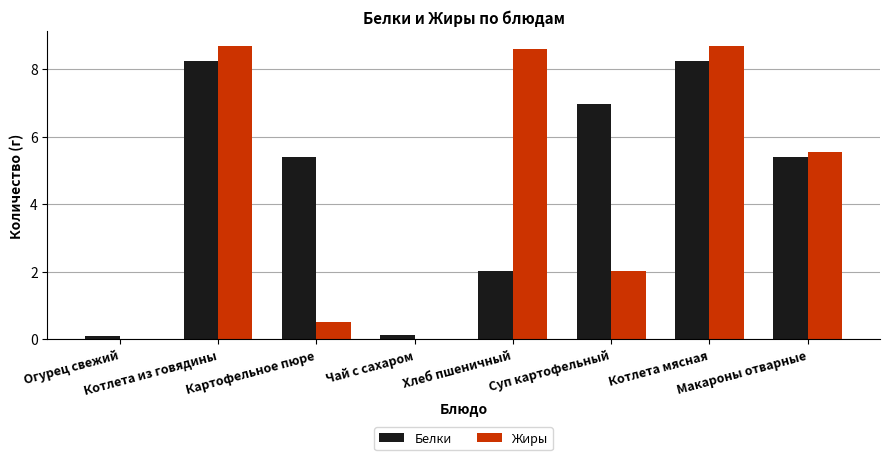

What is the sum of all Жиры values?

34.1